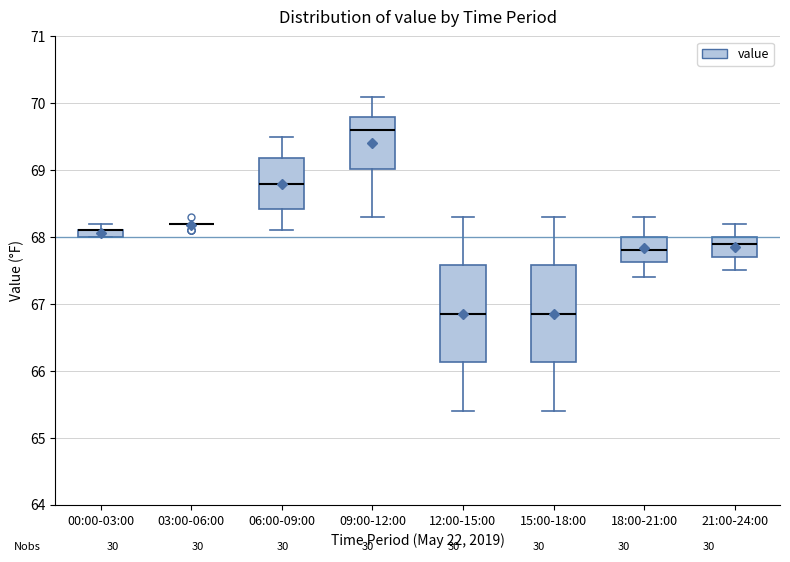

Where is the lower edge of the box for 00:00-03:00 on the y-axis? The values are not printed on the chart, so give them approximately, as read against the axis.

68.0